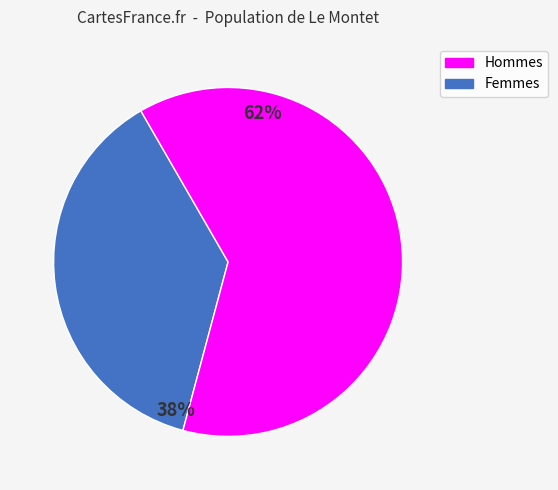

To the nearest percent, what is the average slice percentage?

50%